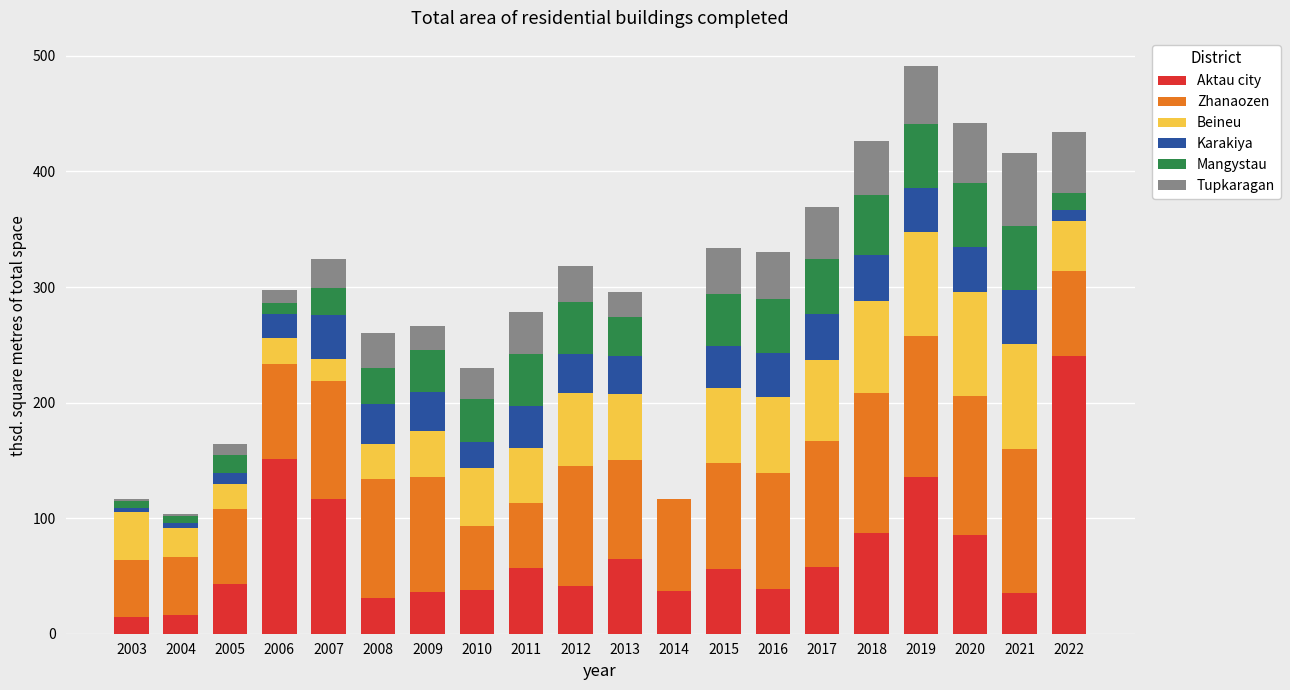

What is the total value across all series at 2012?

318.0